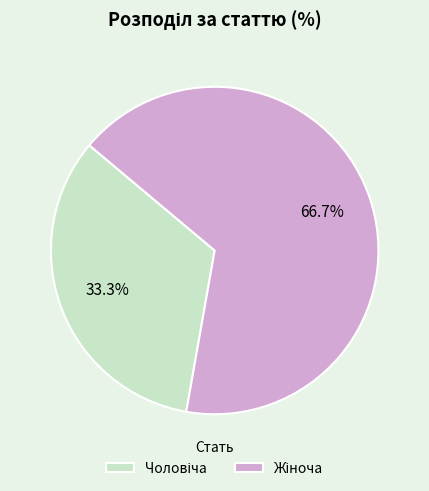

Is there a majority slice in this chart?

Yes